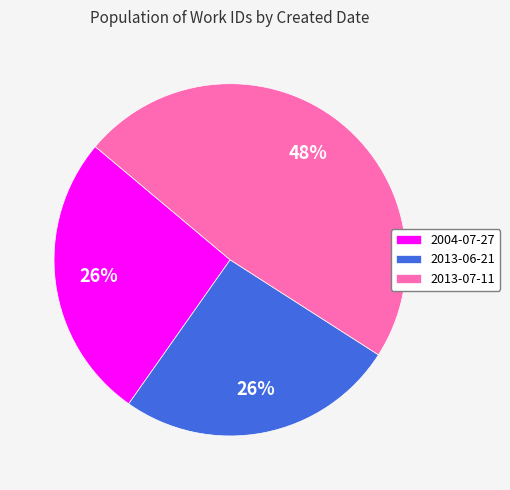

Which slice is the largest?

2013-07-11